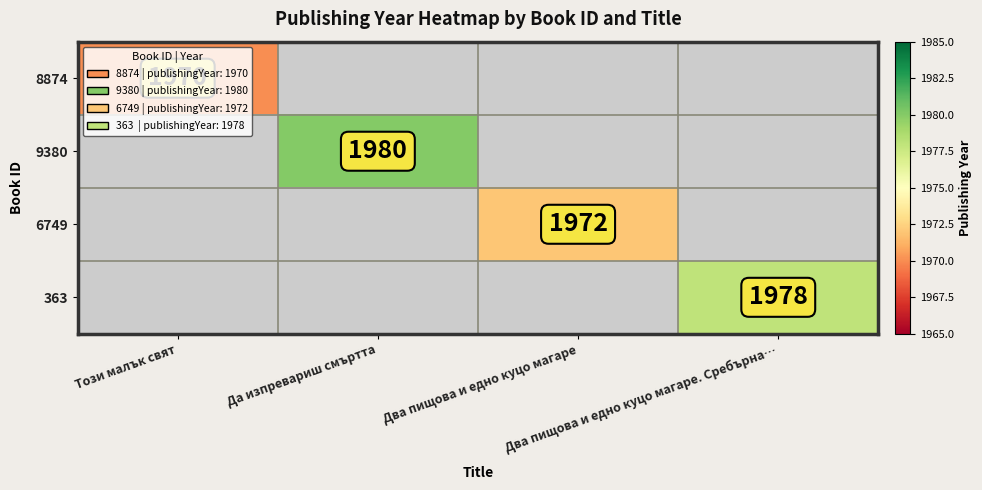

True or false: 363 has a value of 1978.0 at Два пищова и едно куцо магаре. Сребърна….

True